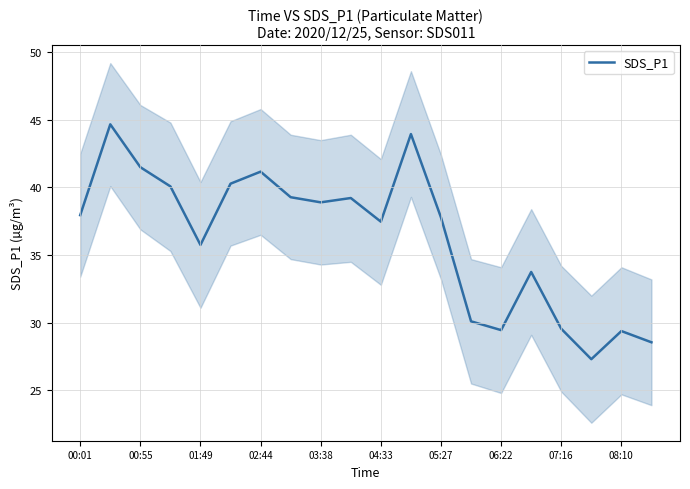

What is the lowest value of the SDS_P1 series?

27.3